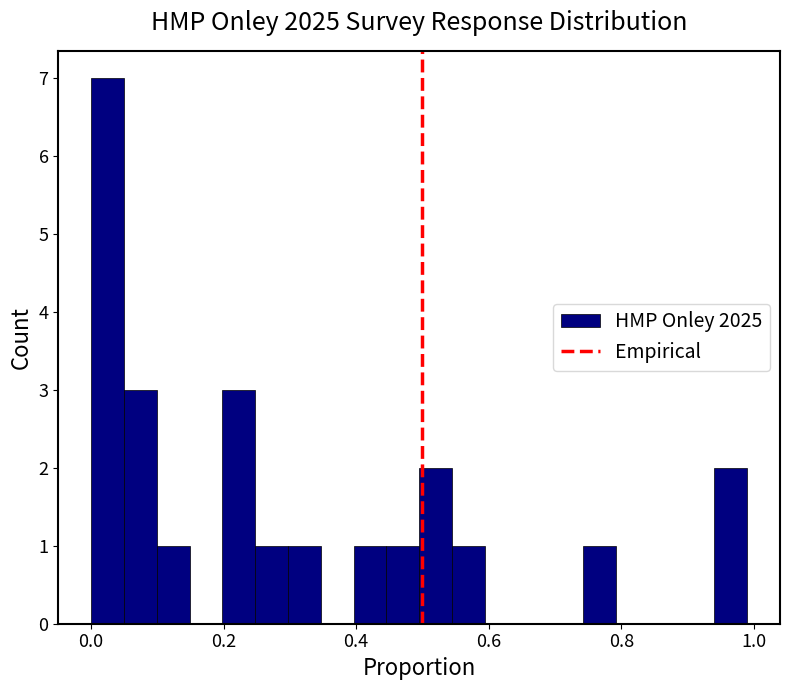

Around what value on the x-axis is the tallest bar? Give the approximate position of its centre, as read against the axis.

0.02